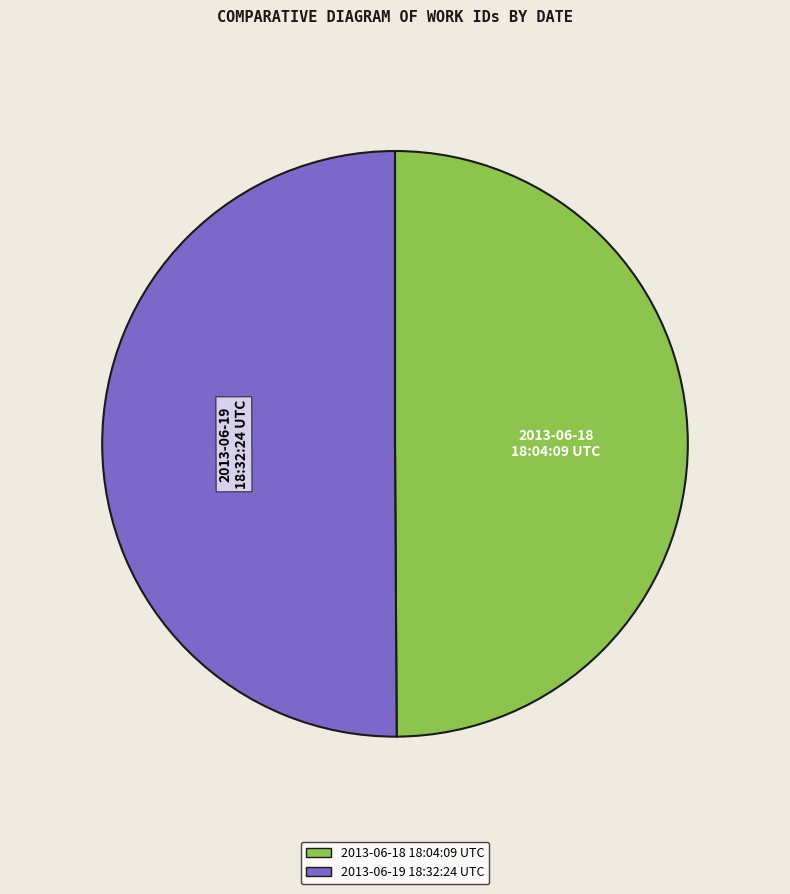

The 2013-06-19 18:32:24 UTC slice represents 55% of the pie. True or false?

False